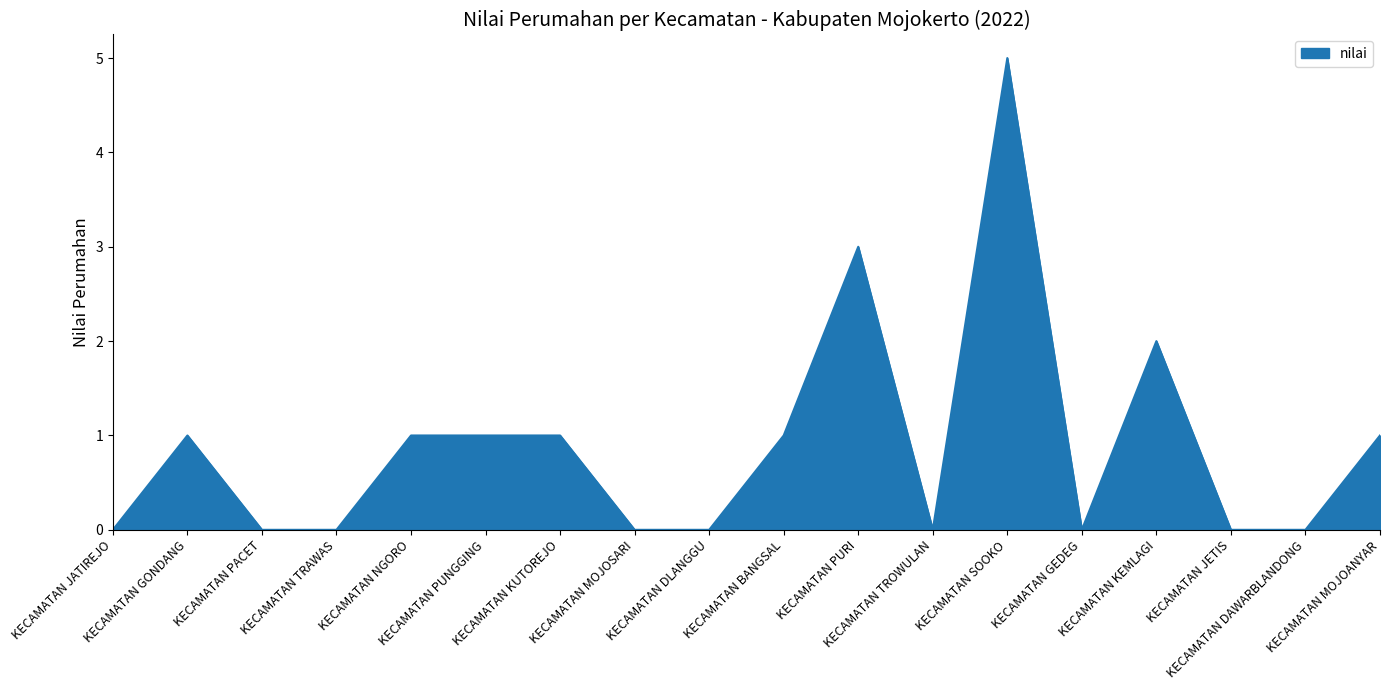

What is the greatest value displayed?

5